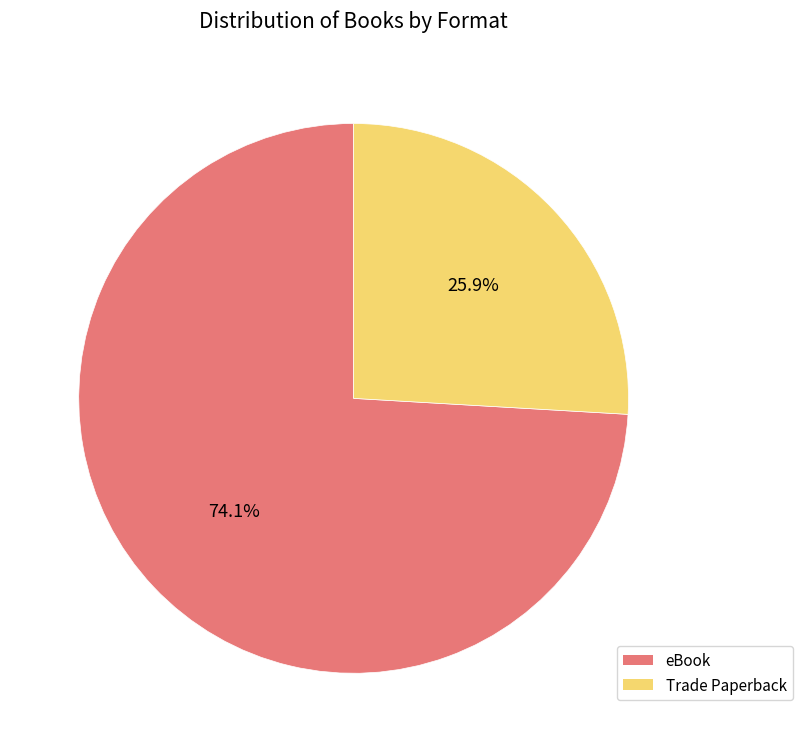

To the nearest percent, what is the average slice percentage?

50%